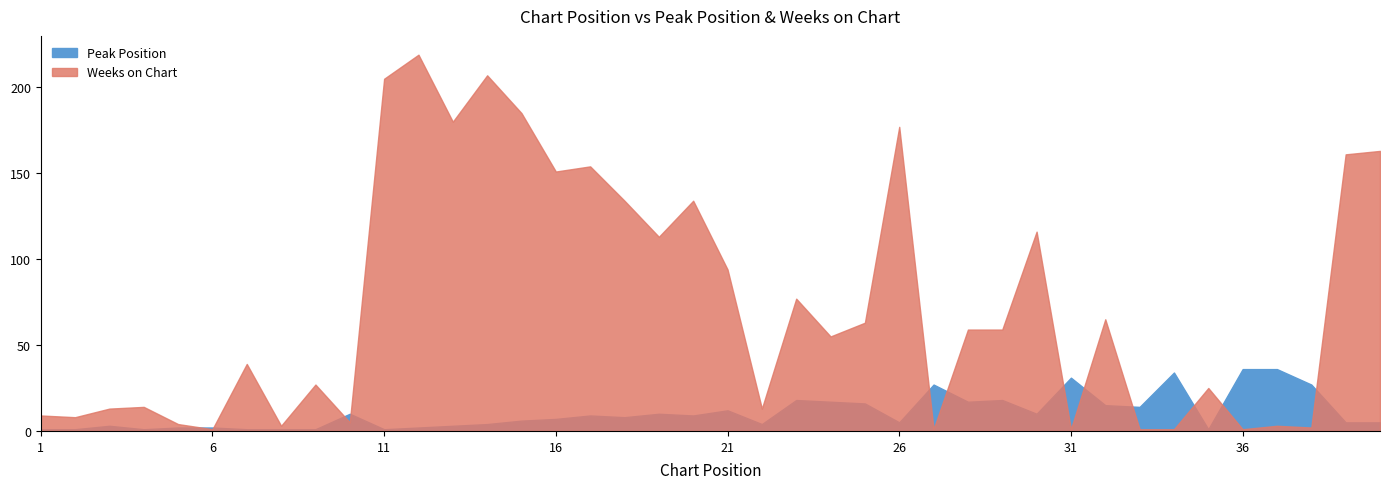

Reading left to right, what are all the values shown in this chart?

Peak Position: 1=1	2=1	3=3	4=1	5=2	6=2	7=1	8=1	9=1	10=10	11=1	12=2	13=3	14=4	15=6	16=7	17=9	18=8	19=10	20=9	21=12	22=4	23=18	24=17	25=16	26=5	27=27	28=17	29=18	30=10	31=31	32=15	33=14	34=34	35=1	36=36	37=36	38=27	39=5	40=5
Weeks on Chart: 1=9	2=8	3=13	4=14	5=4	6=1	7=39	8=3	9=27	10=5	11=205	12=219	13=180	14=207	15=185	16=151	17=154	18=134	19=113	20=134	21=94	22=13	23=77	24=55	25=63	26=177	27=1	28=59	29=59	30=116	31=1	32=65	33=1	34=1	35=25	36=1	37=3	38=2	39=161	40=163